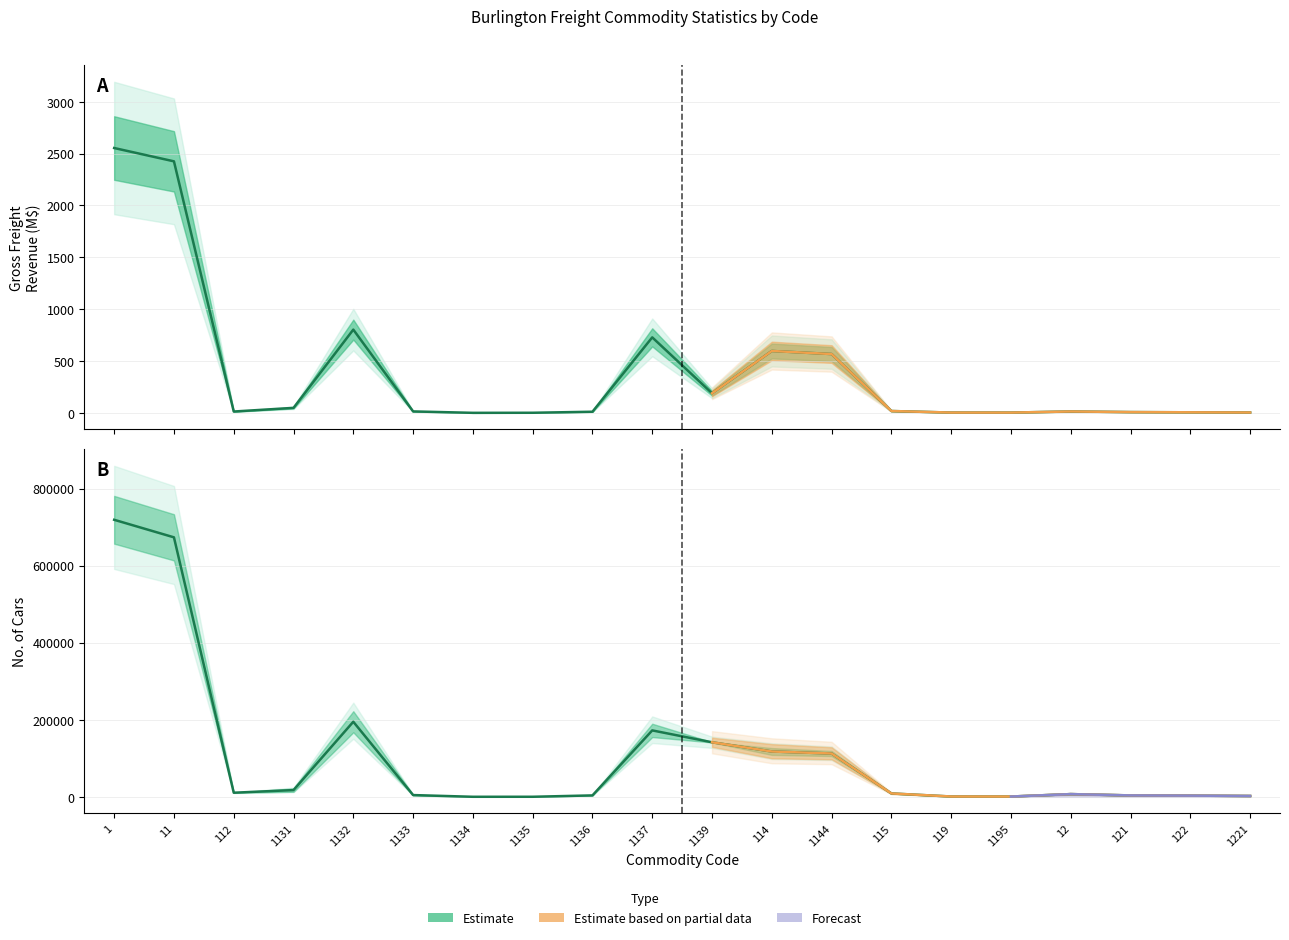

At which category does the chart reach its minimum across all series?

1134